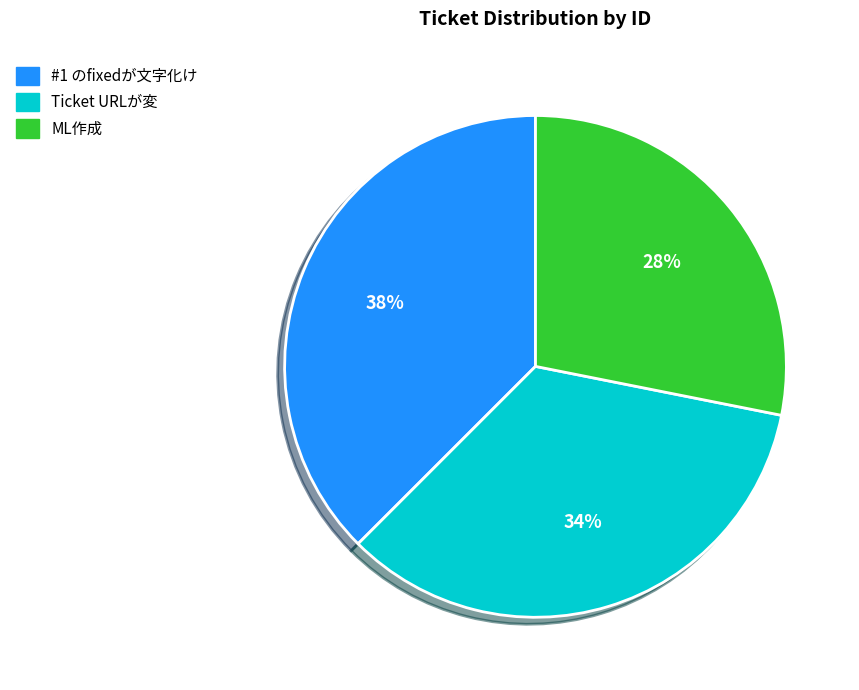

To the nearest percent, what is the difference between the ML作成 and Ticket URLが変 slice percentages?

6%